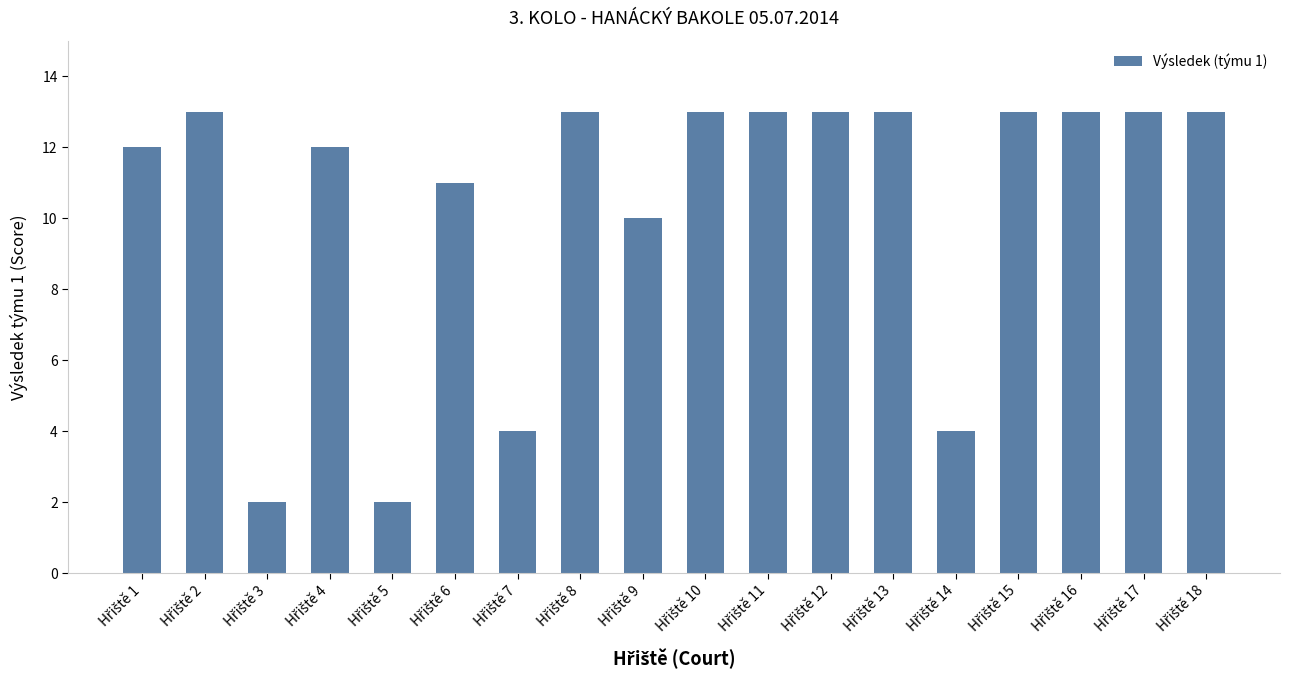

Does the chart contain any negative values?

No